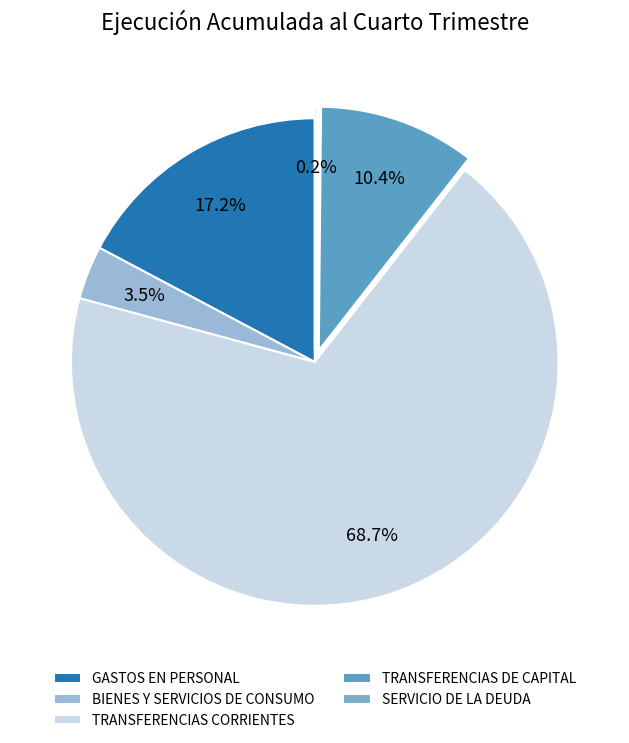

Is there any slice that represents more than half of the pie?

Yes